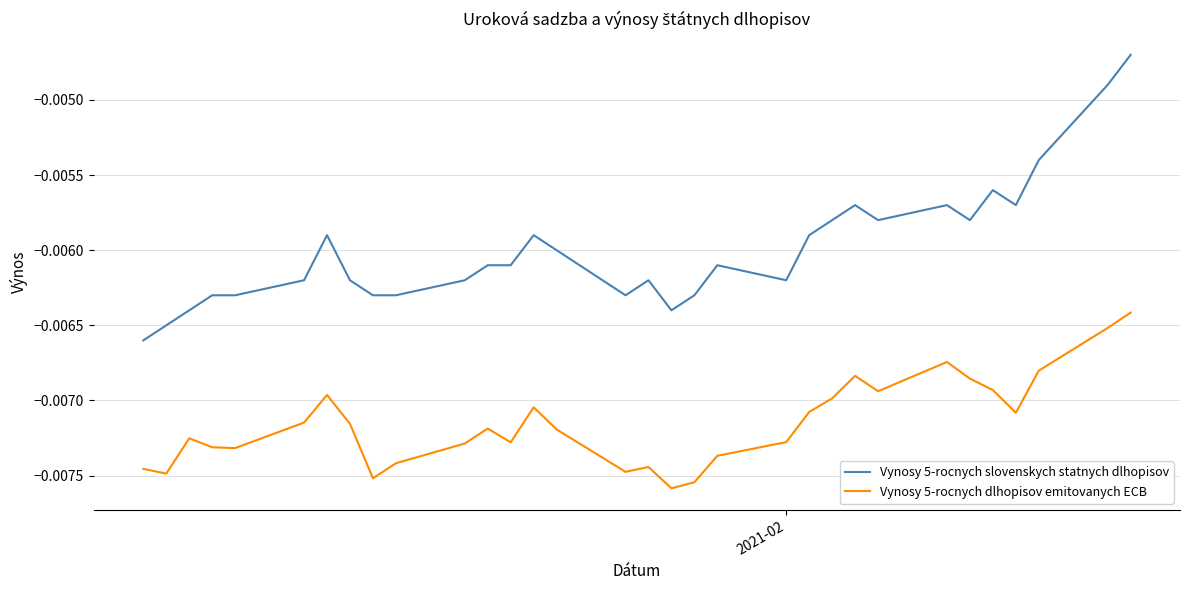

How many lines are shown in the chart?

2